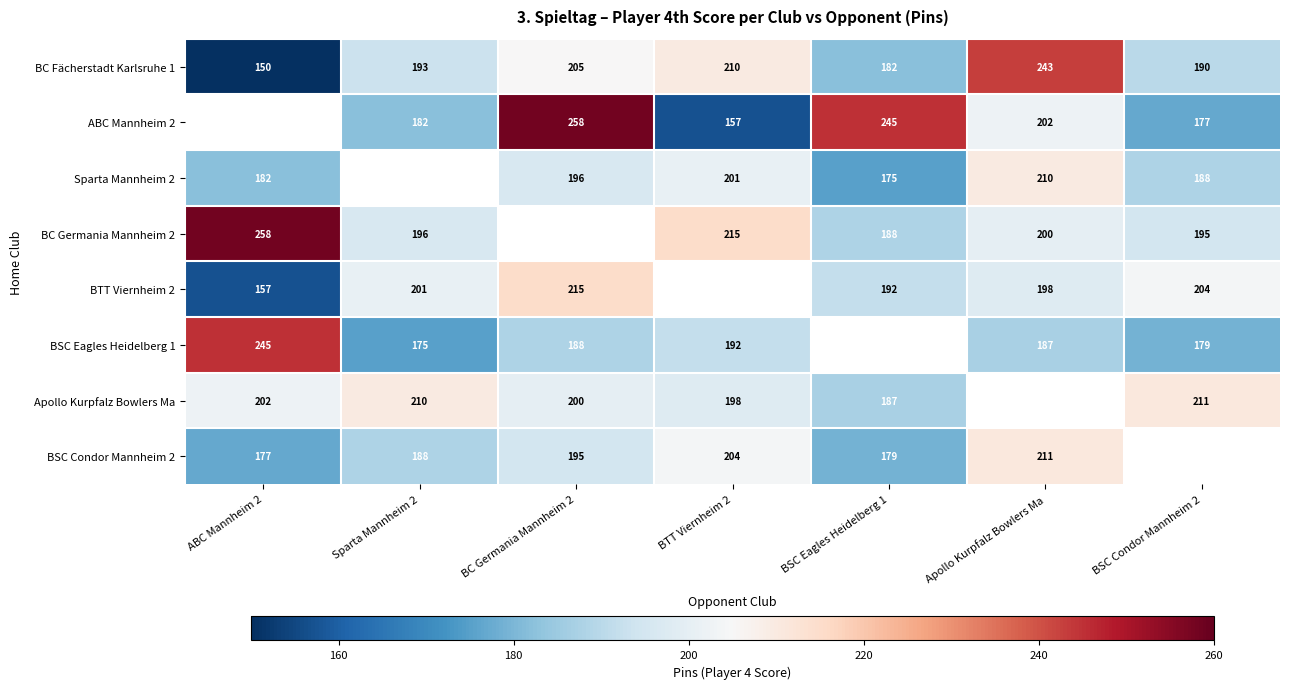

What is the sum of the BC Fächerstadt Karlsruhe 1 values at BC Germania Mannheim 2 and Sparta Mannheim 2?

398